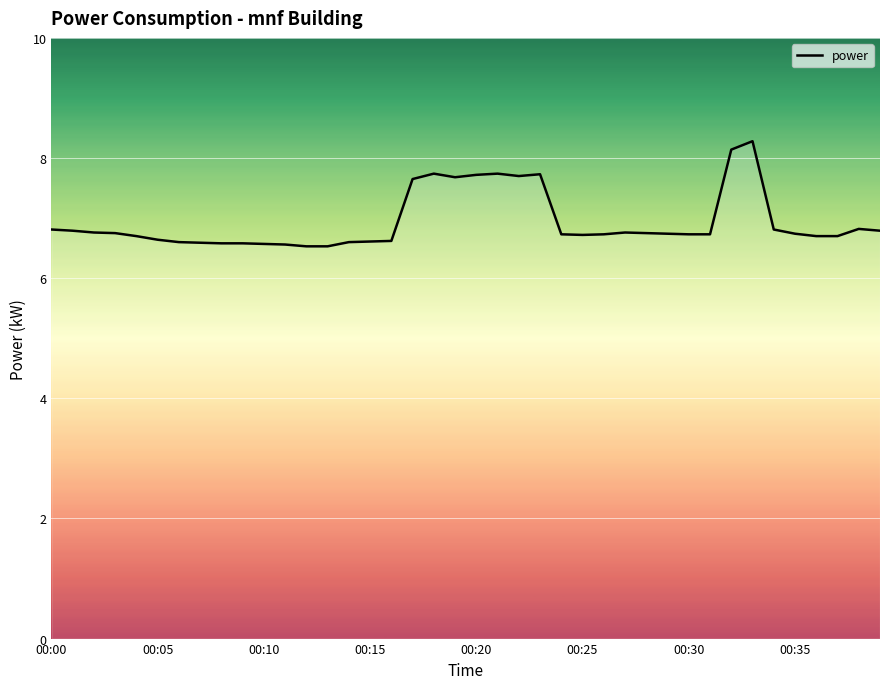

What is the minimum value shown in the chart?

6.5